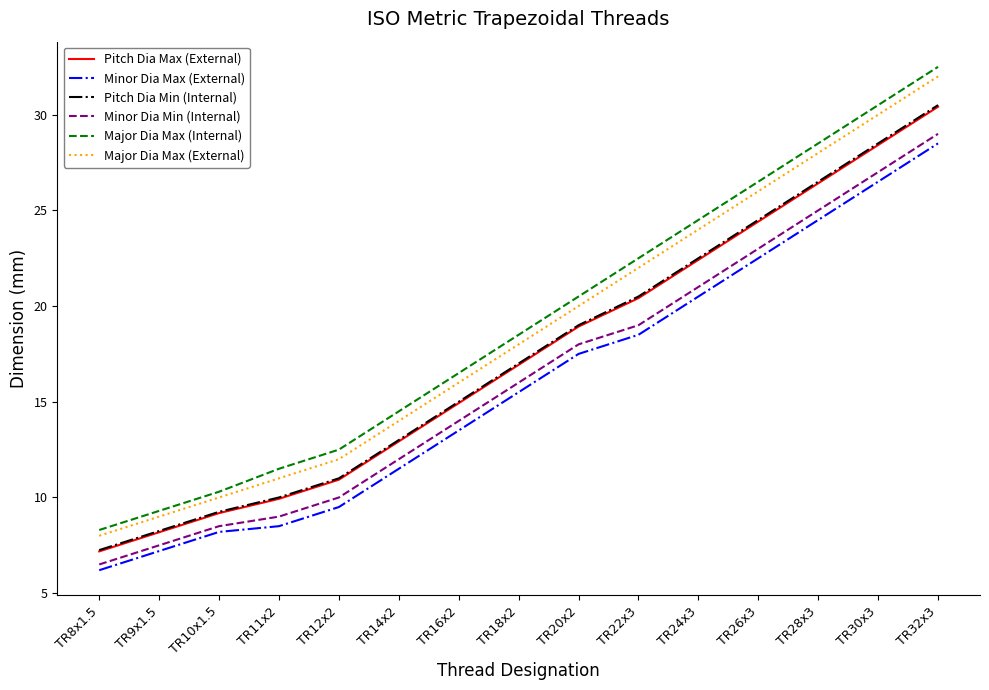

Rank the categories by Major Dia Max (External) value from lowest to highest.

TR8x1.5, TR9x1.5, TR10x1.5, TR11x2, TR12x2, TR14x2, TR16x2, TR18x2, TR20x2, TR22x3, TR24x3, TR26x3, TR28x3, TR30x3, TR32x3